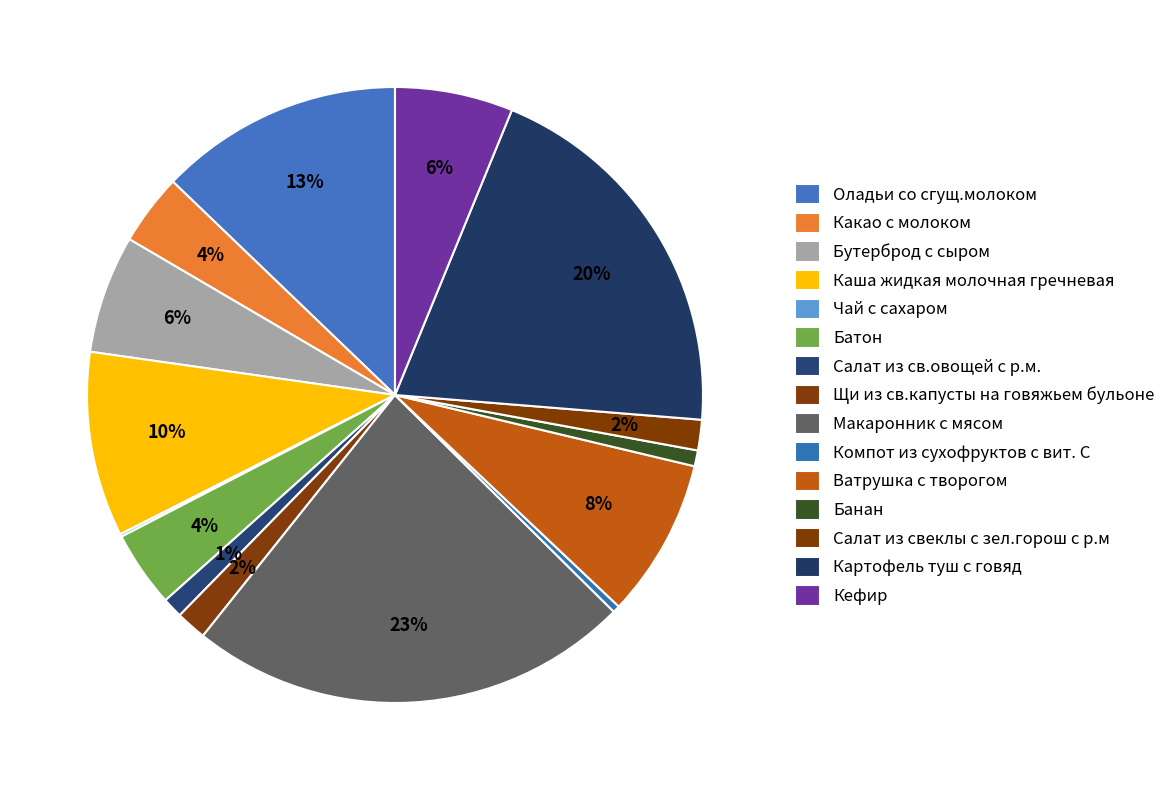

Which category has the biggest portion of the pie?

Макаронник с мясом